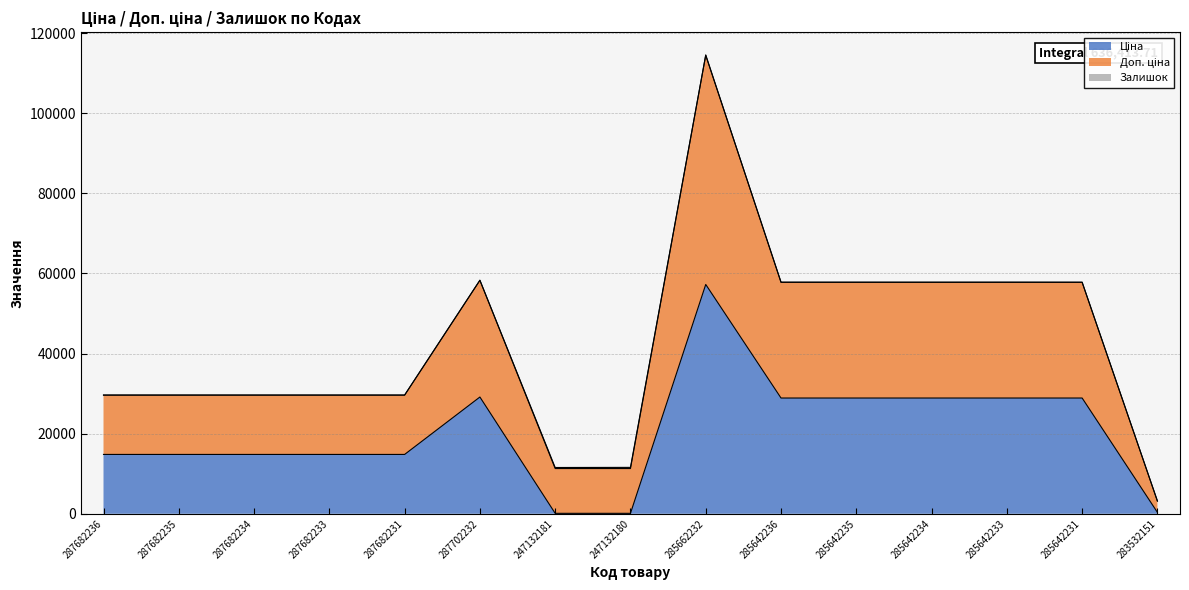

What position from the right is 247132180?

8